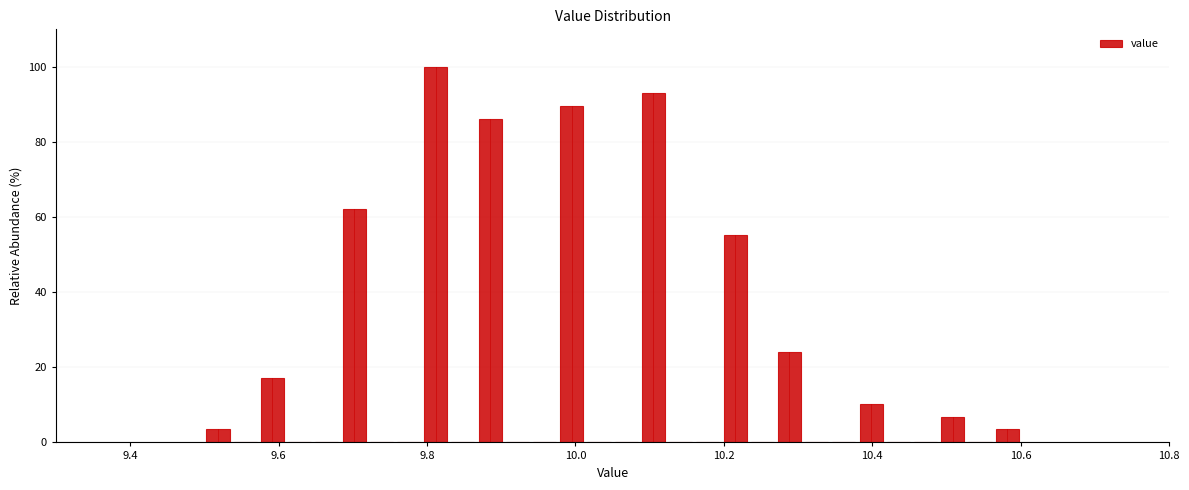

Read against the x-axis, roughly where is the centre of the tallest bar?

9.82